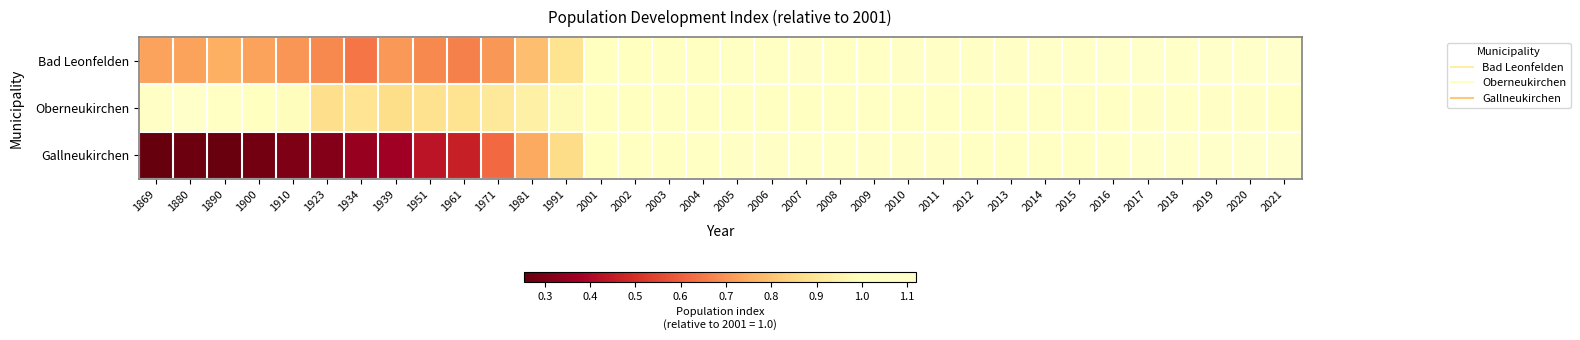

Which has a higher value, 1934 or 2013?

2013